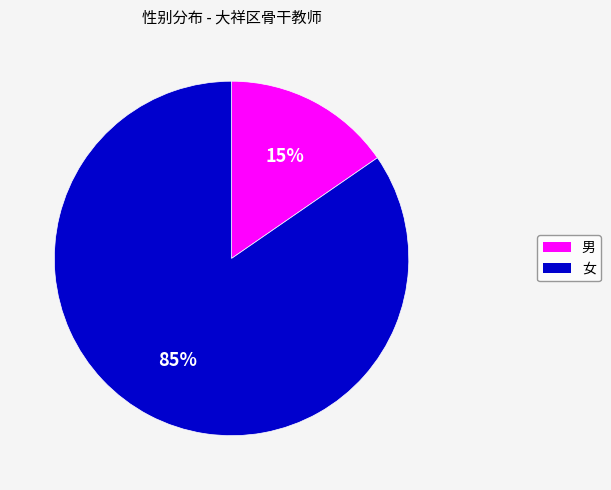

Which slice is the smallest?

男